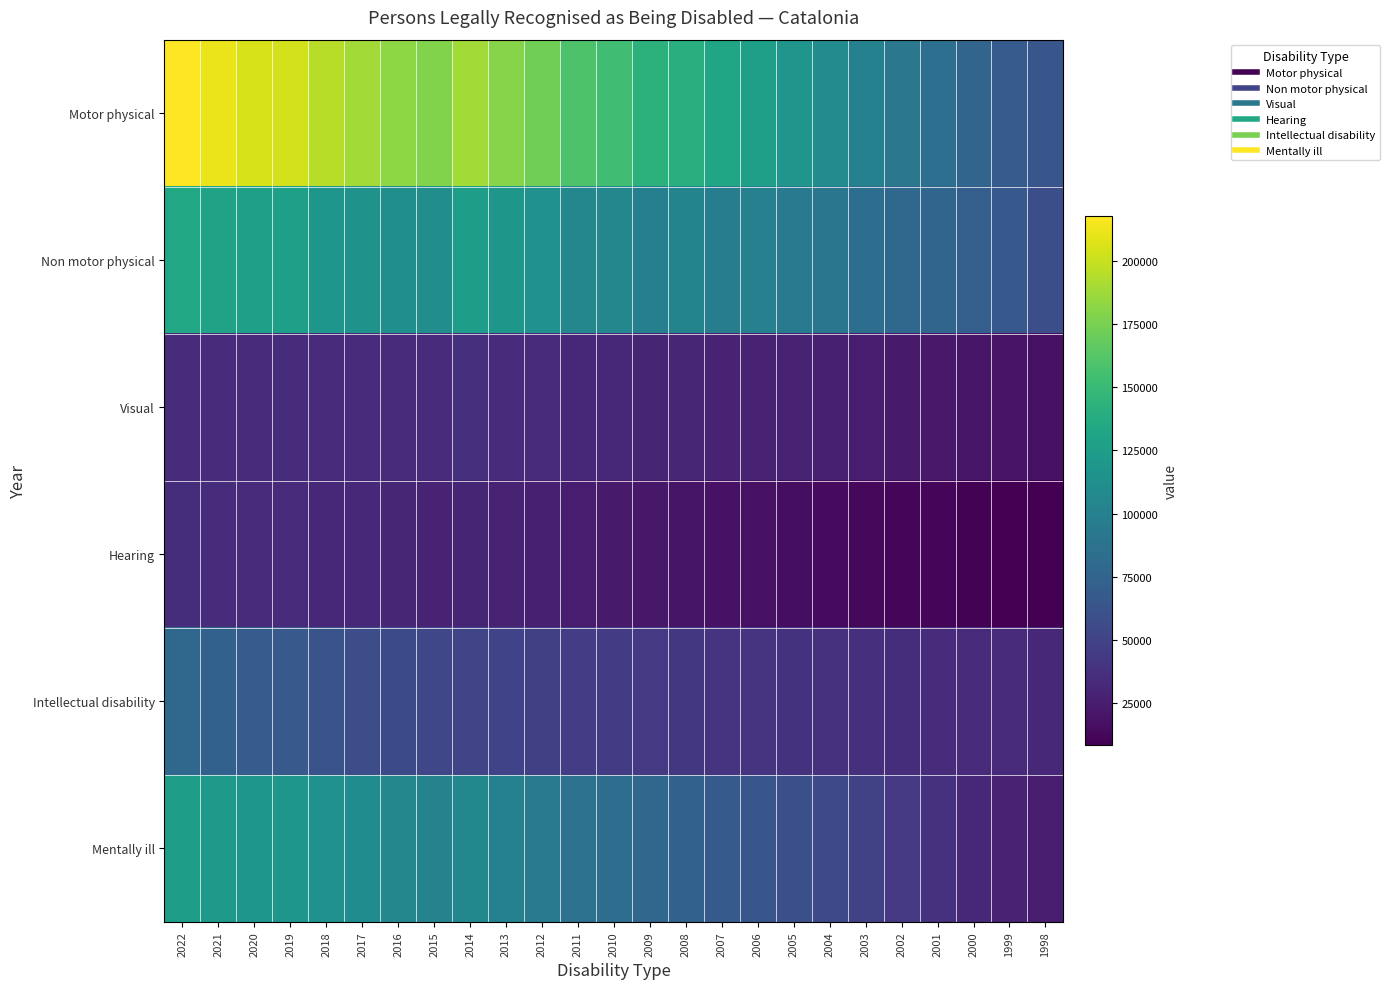

Which series has the largest total across all categories?

Motor physical